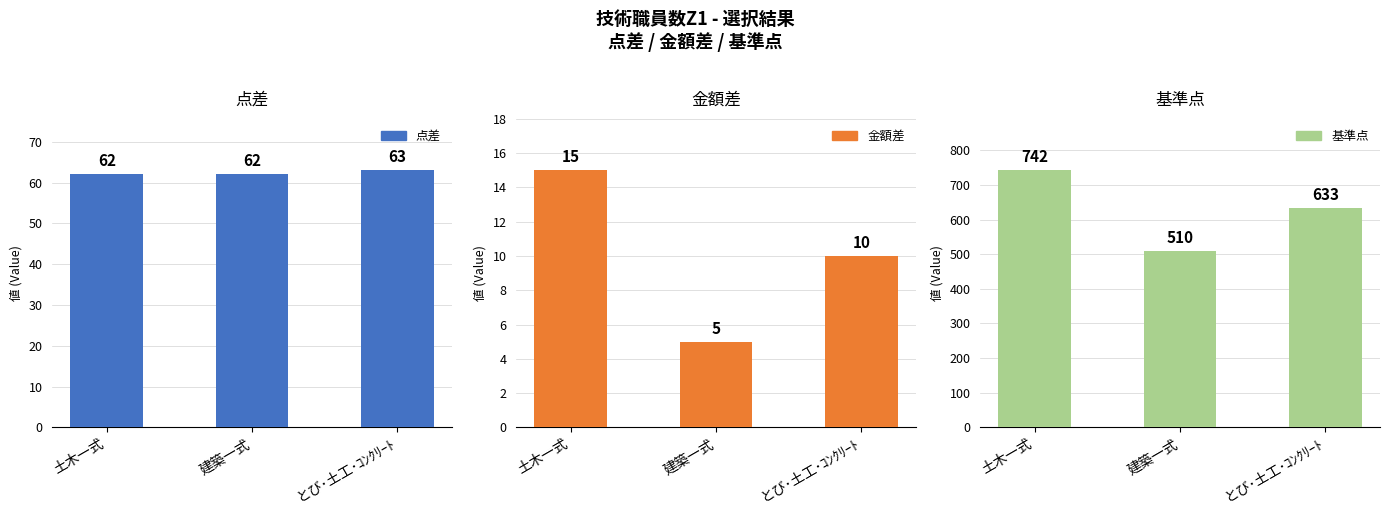

What is the approximate value of 基準点 at とび･土工･ｺﾝｸﾘｰﾄ?

633